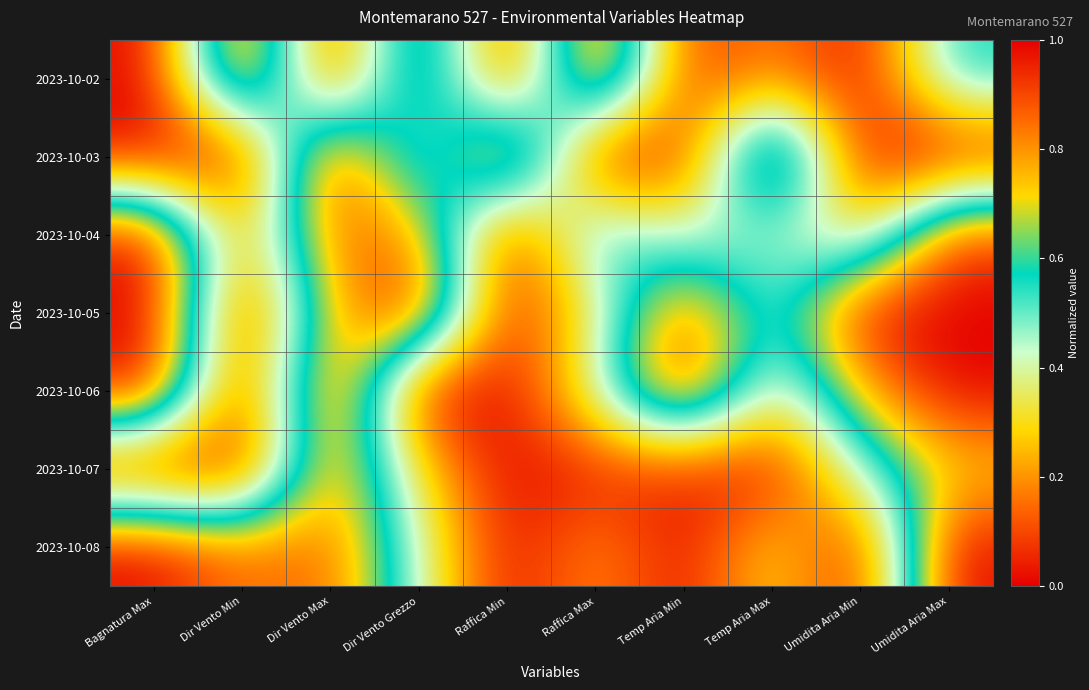

Between Bagnatura Max and Temp Aria Max, which is larger?

Temp Aria Max